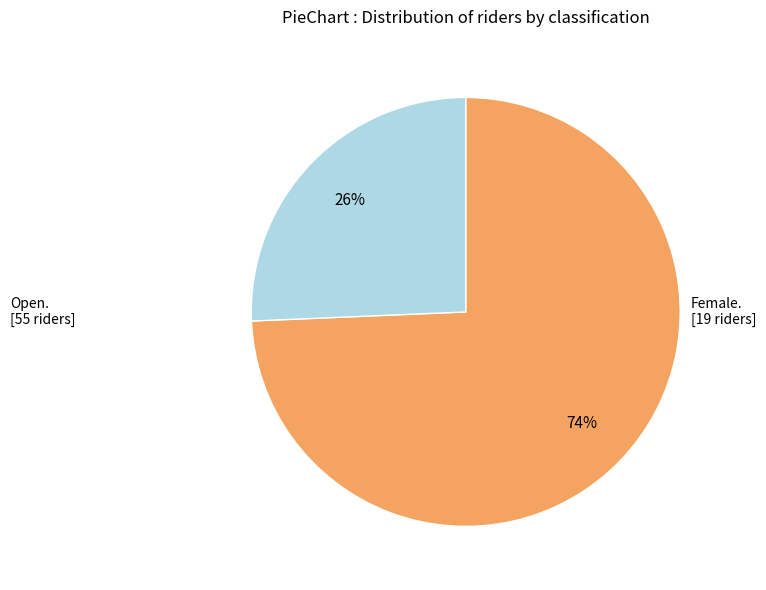

Is there any slice that represents more than half of the pie?

Yes